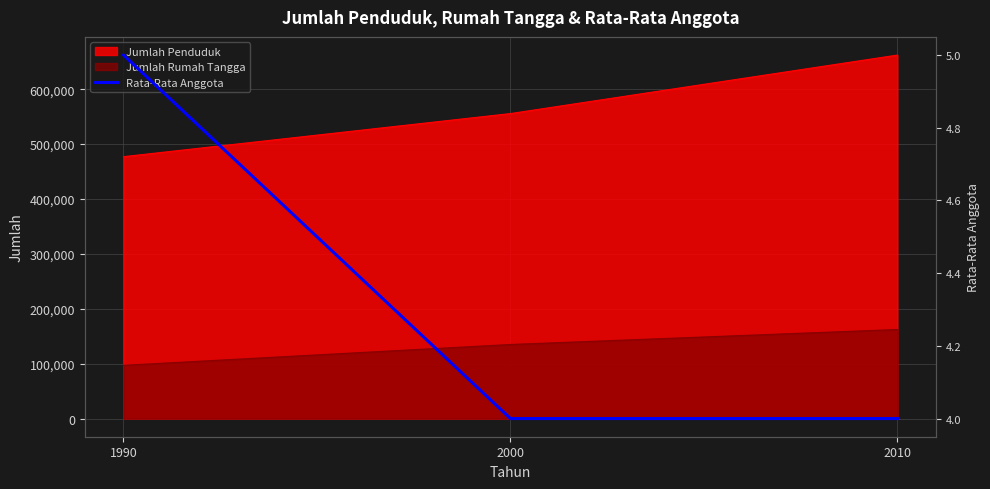

True or false: the data shows 7 at 2010.

False